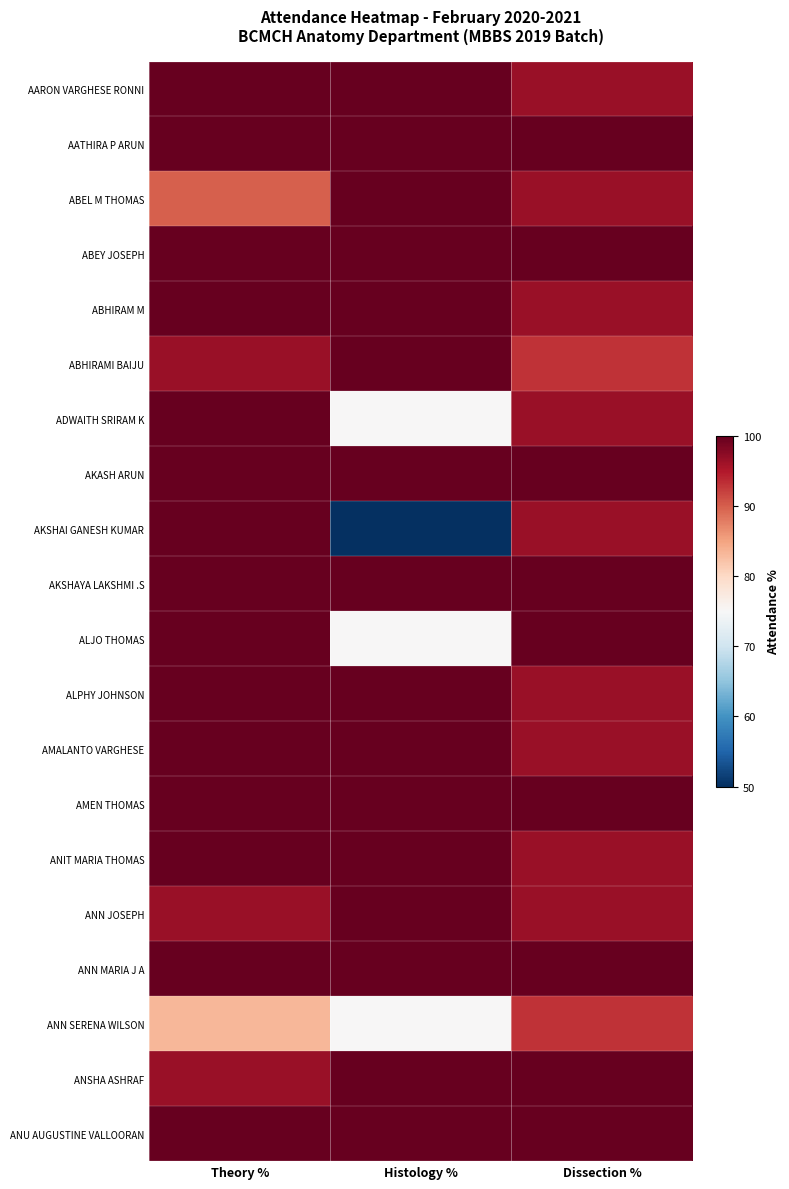

What is the difference between the highest and lowest values at Theory %?

16.7